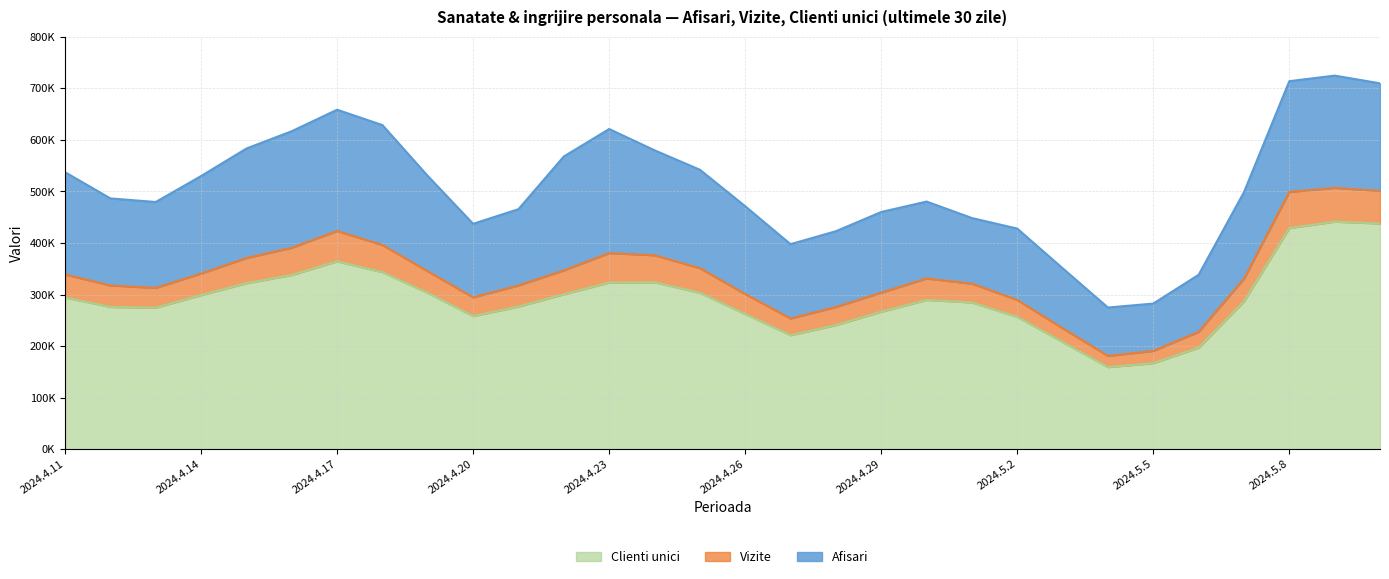

How many categories are shown in the chart?

30